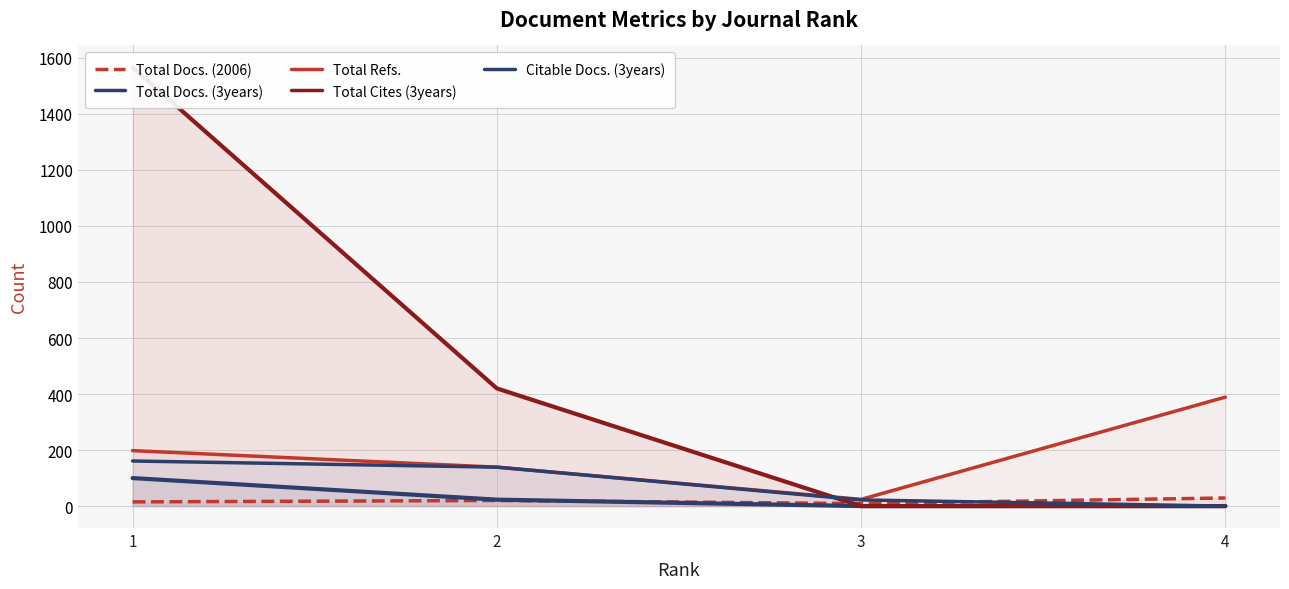

Between which two adjacent categories do Total Docs. (3years) and Total Docs. (2006) first intersect?

2 and 3